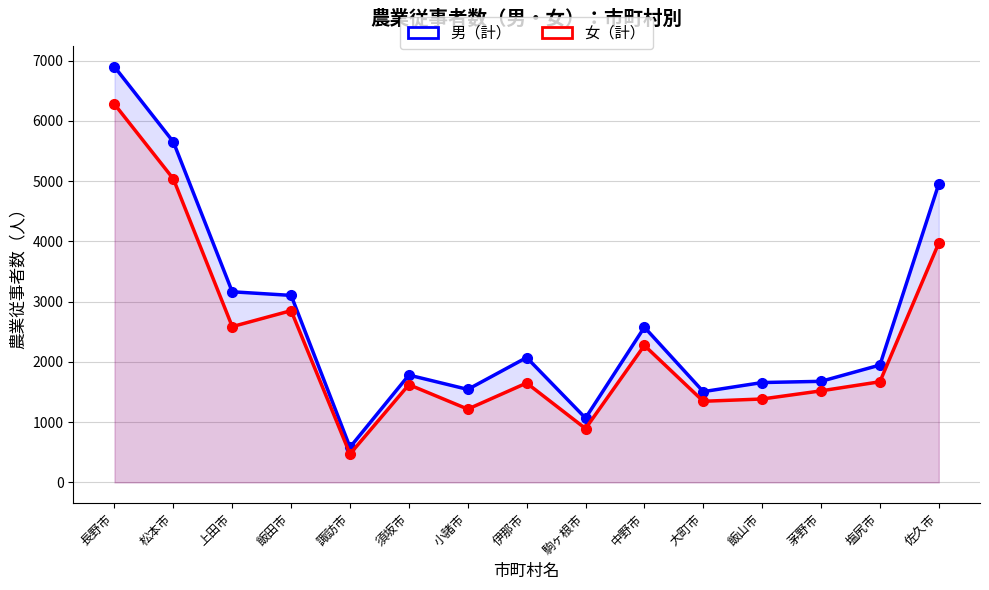

What is the difference between the 女（計） values at 塩尻市 and 茅野市?

151